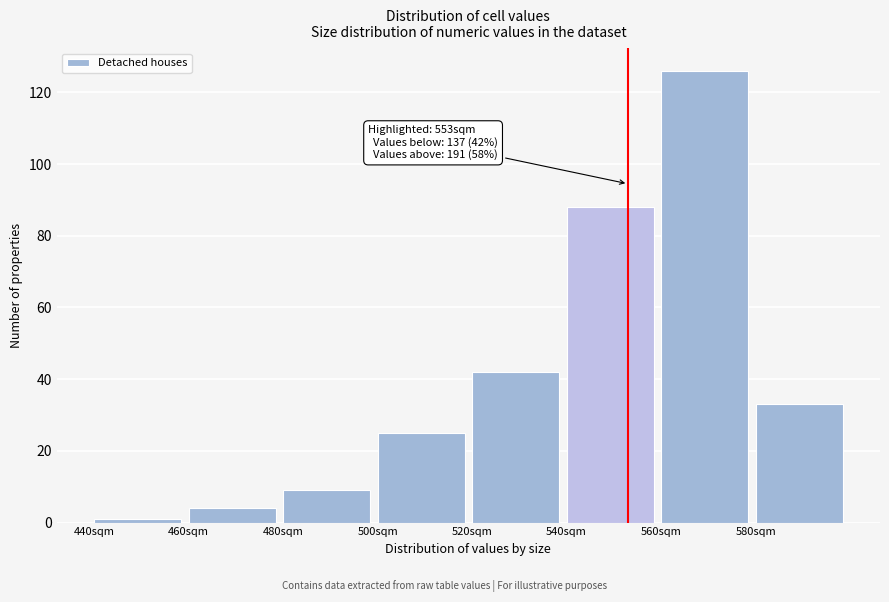

Over which range of the x-axis is the bar tallest?

560 to 580